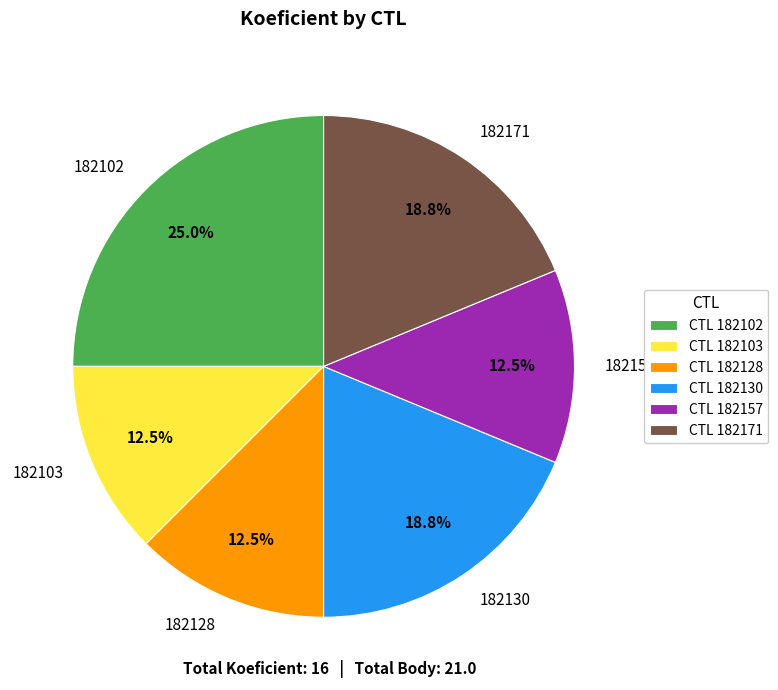

To the nearest percent, what is the average slice percentage?

17%